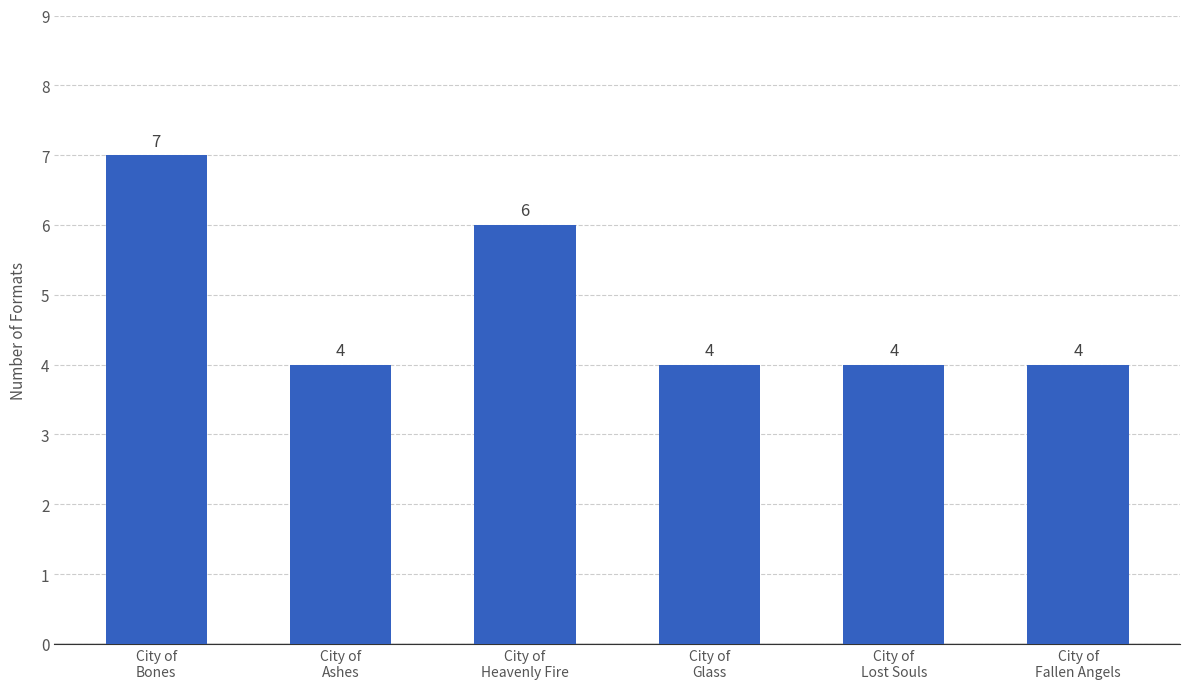

Reading left to right, what are all the values shown in this chart?

7	4	6	4	4	4